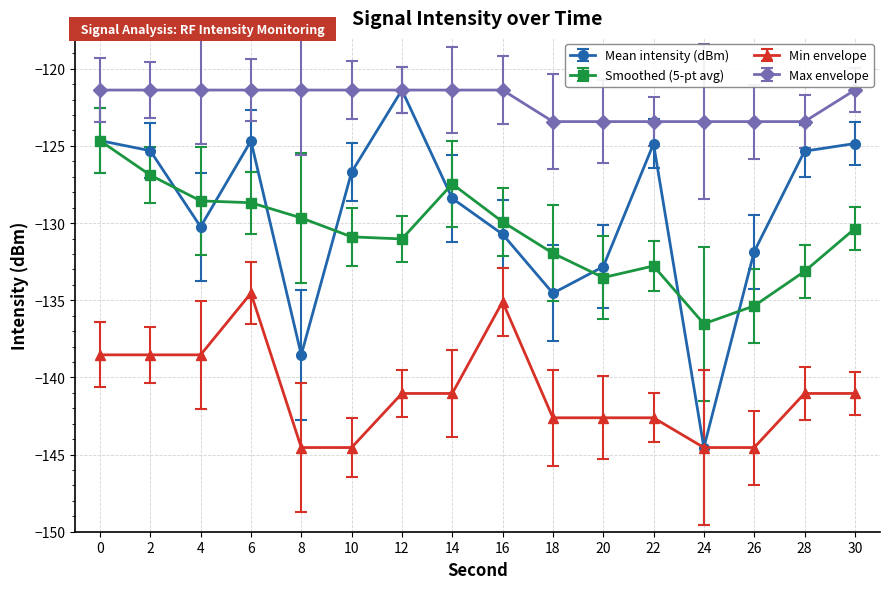

What is the sum of all Min envelope values?

-2255.5